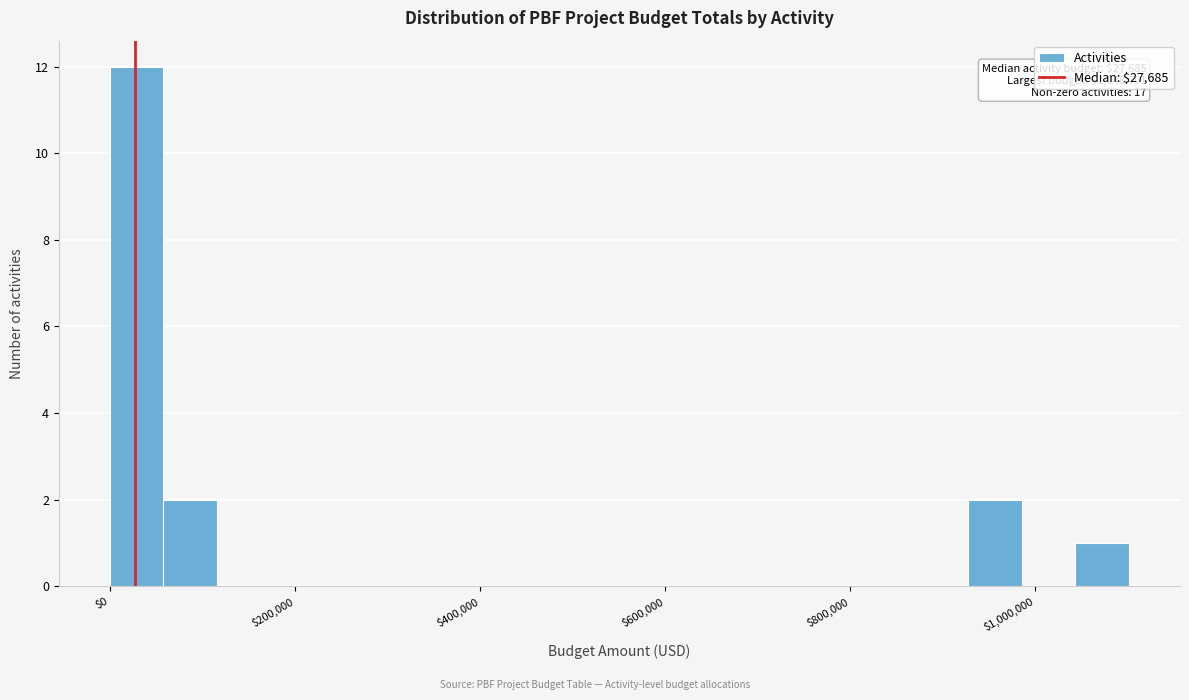

Read against the x-axis, roughly where is the centre of the tallest bar?

20000